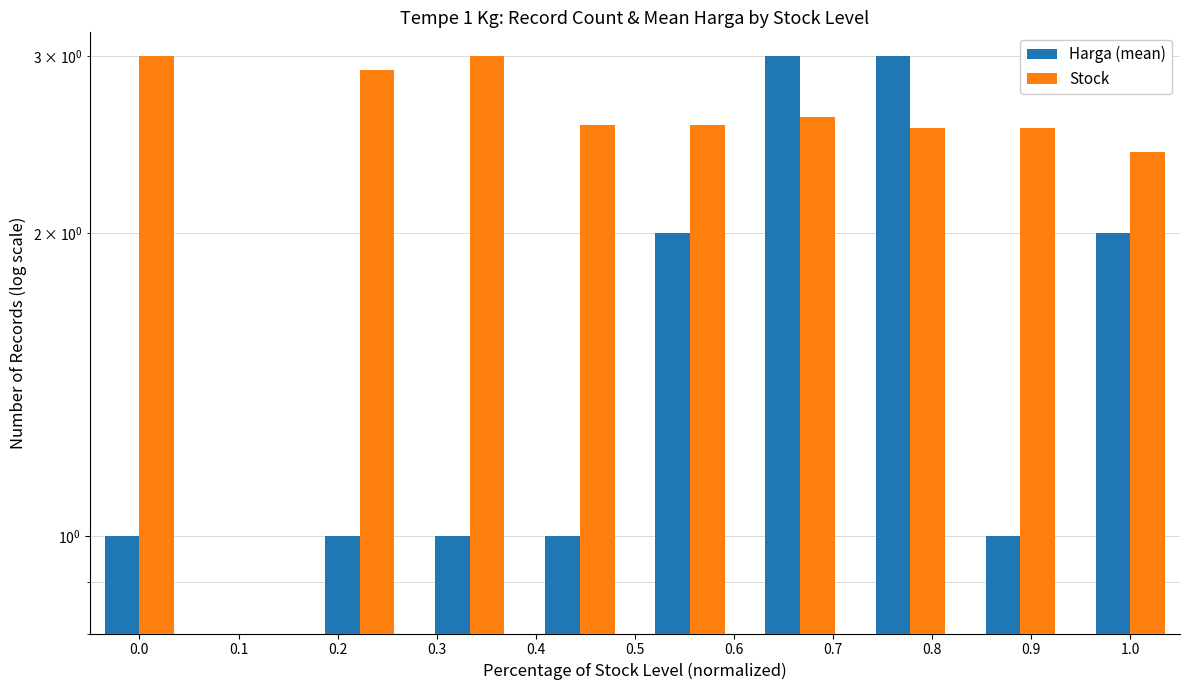

What is the value of the Stock bar at the 6th from the left?

2.6